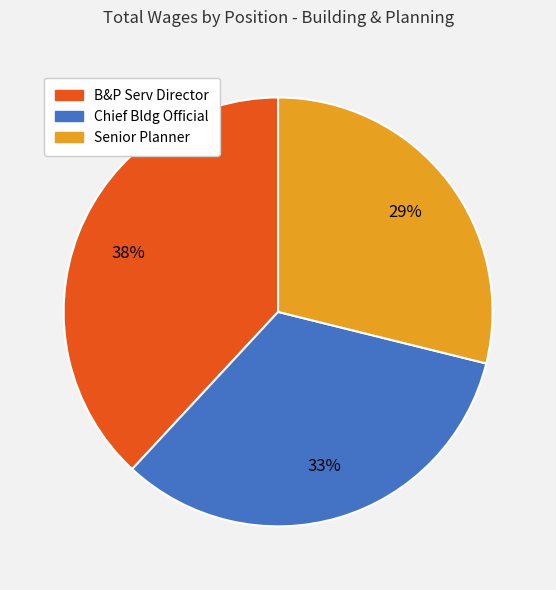

True or false: B&P Serv Director accounts for 38% of the total.

True